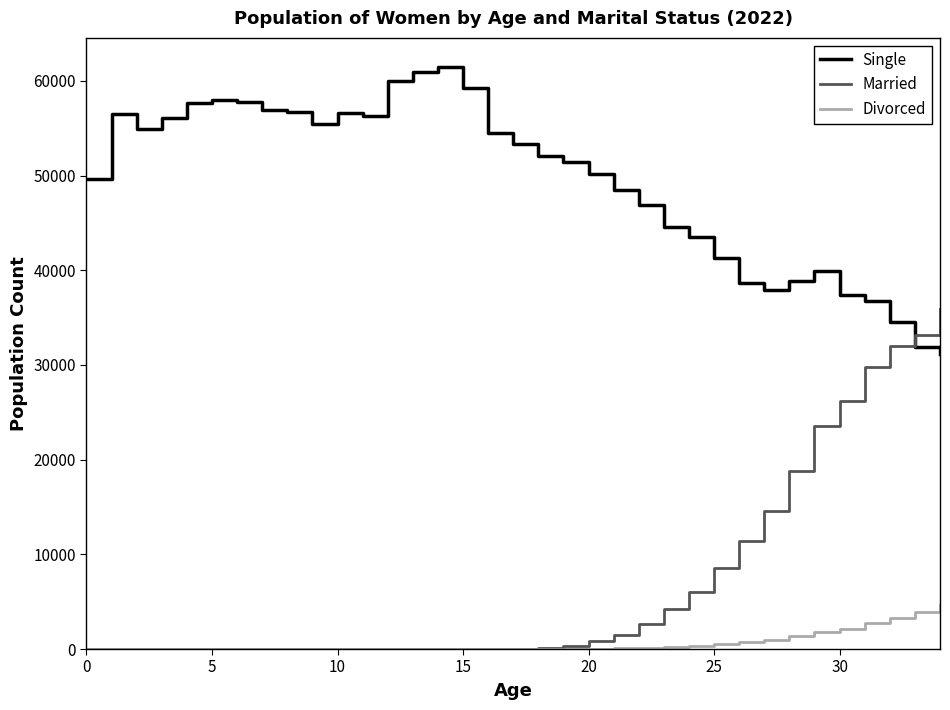

True or false: Married and Single cross at least once.

True